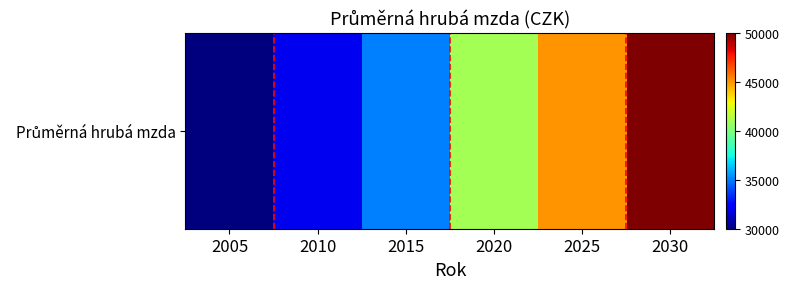

Reading left to right, list all the values displayed in this chart.

30000	32000	35000	41000	45000	50000